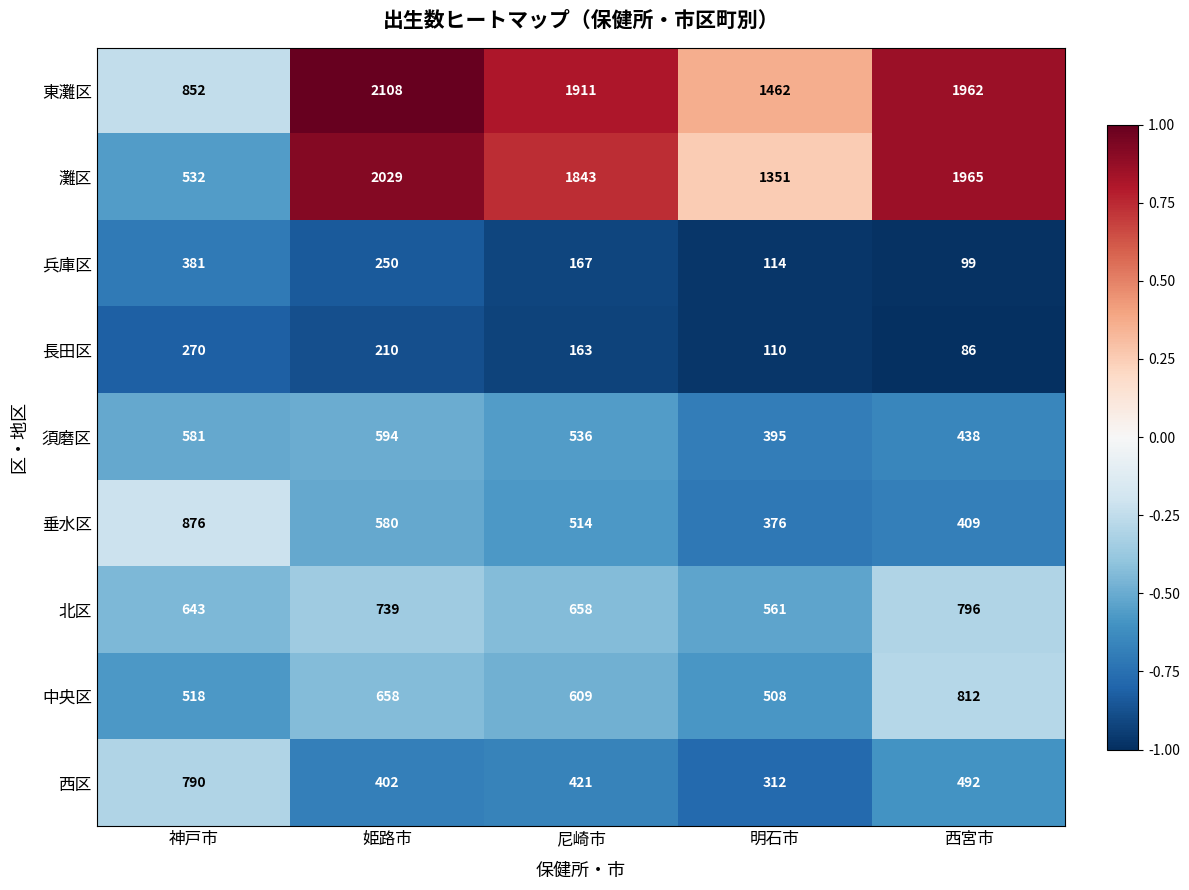

Rank the series at 神戸市 from lowest to highest value.

長田区, 兵庫区, 中央区, 灘区, 須磨区, 北区, 西区, 東灘区, 垂水区